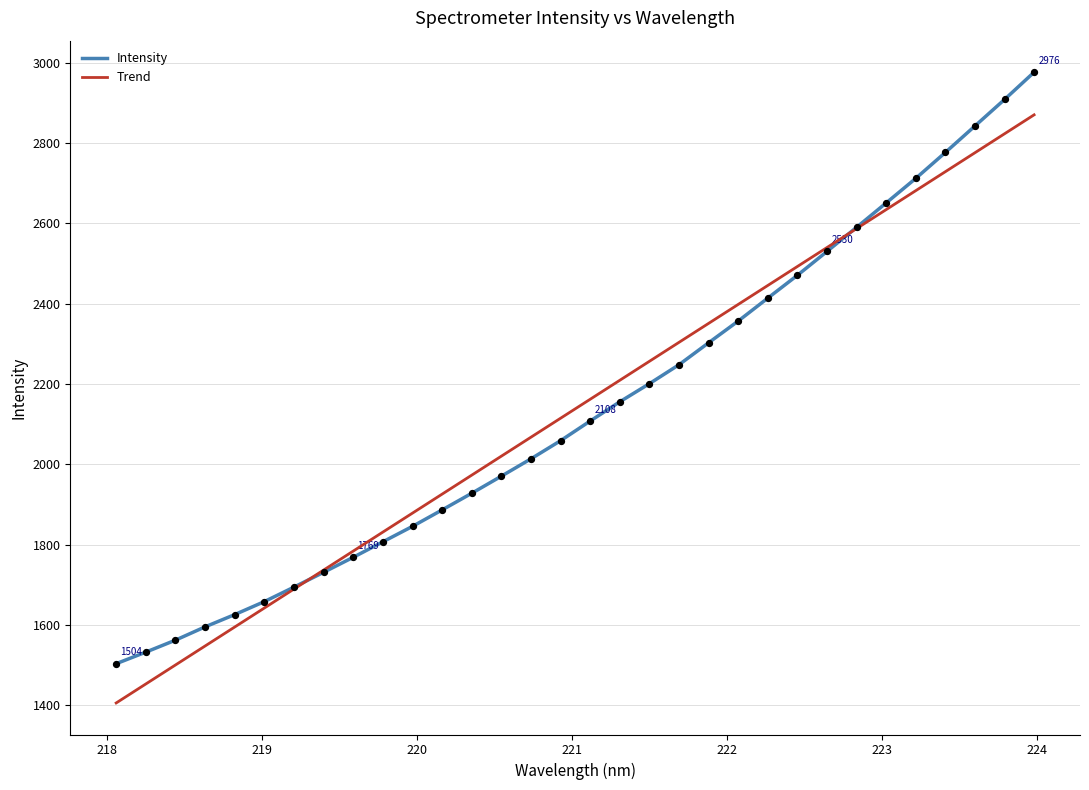

Which series has the largest range (max minus min)?

Intensity